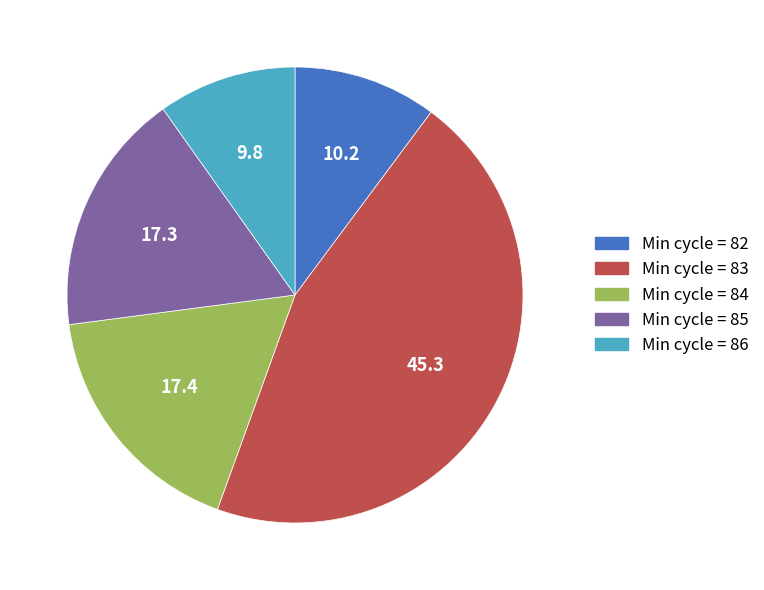

Is there any slice that represents more than half of the pie?

No